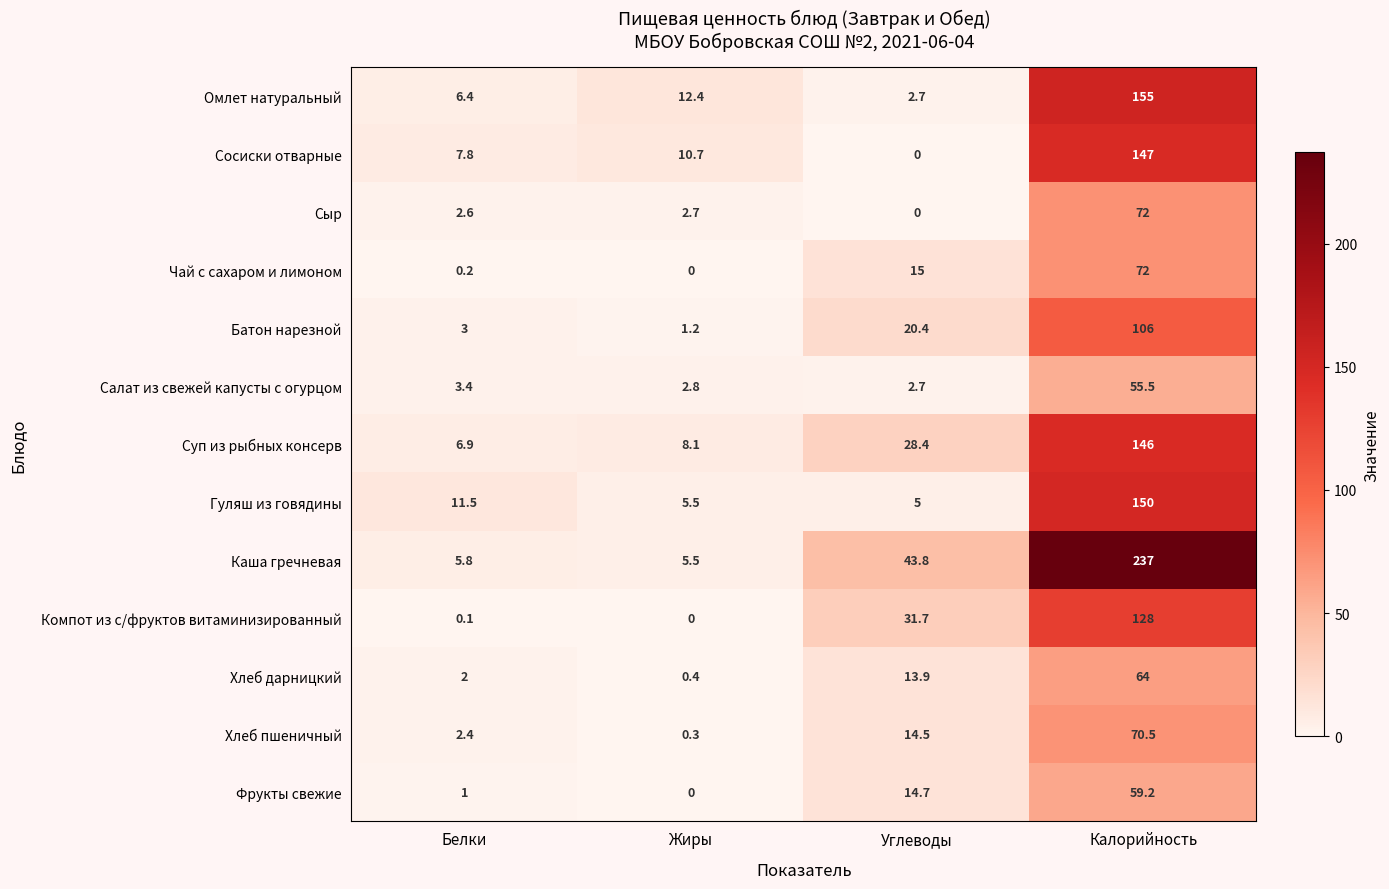

What is the average value of the Гуляш из говядины series?

43.0